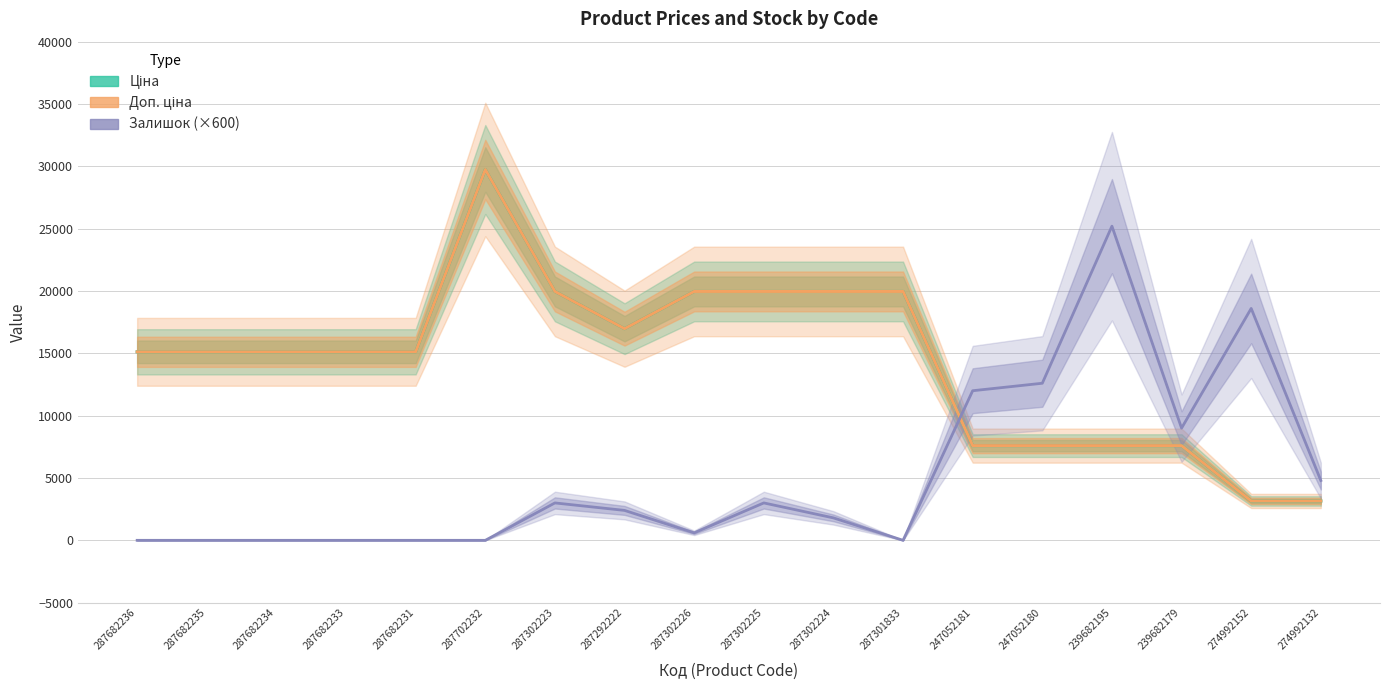

How many data points in Залишок (×600) are above 2400?

8